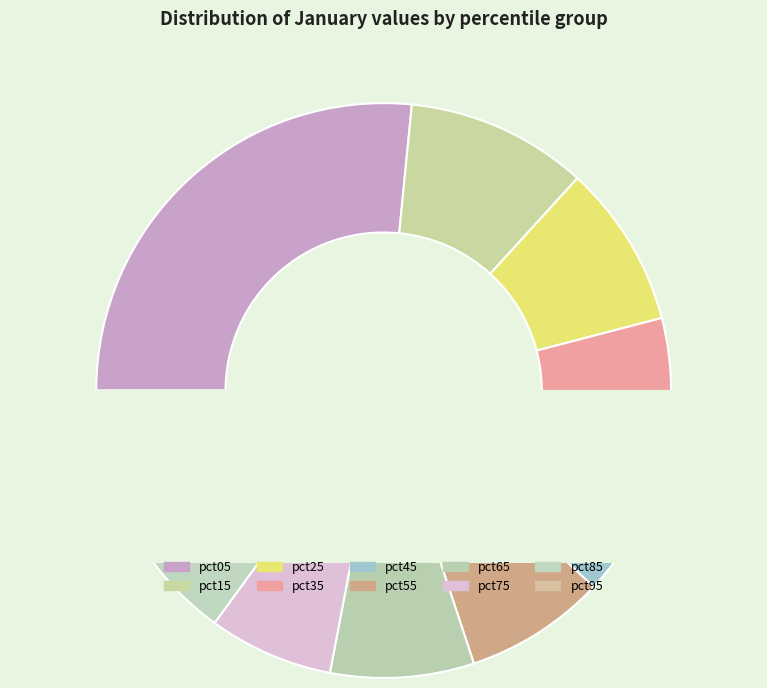

Count the number of slices in the pie.

10